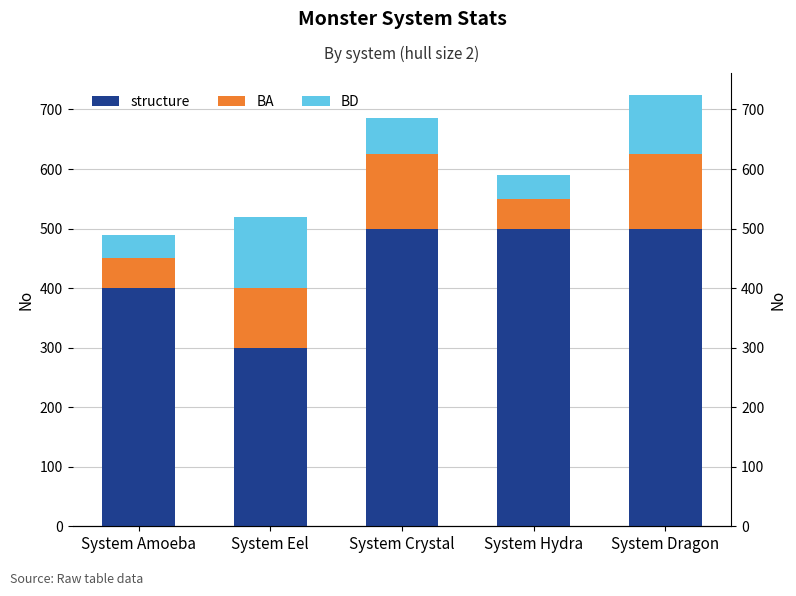

Is the value of BA at System Crystal greater than the value of structure at System Hydra?

No